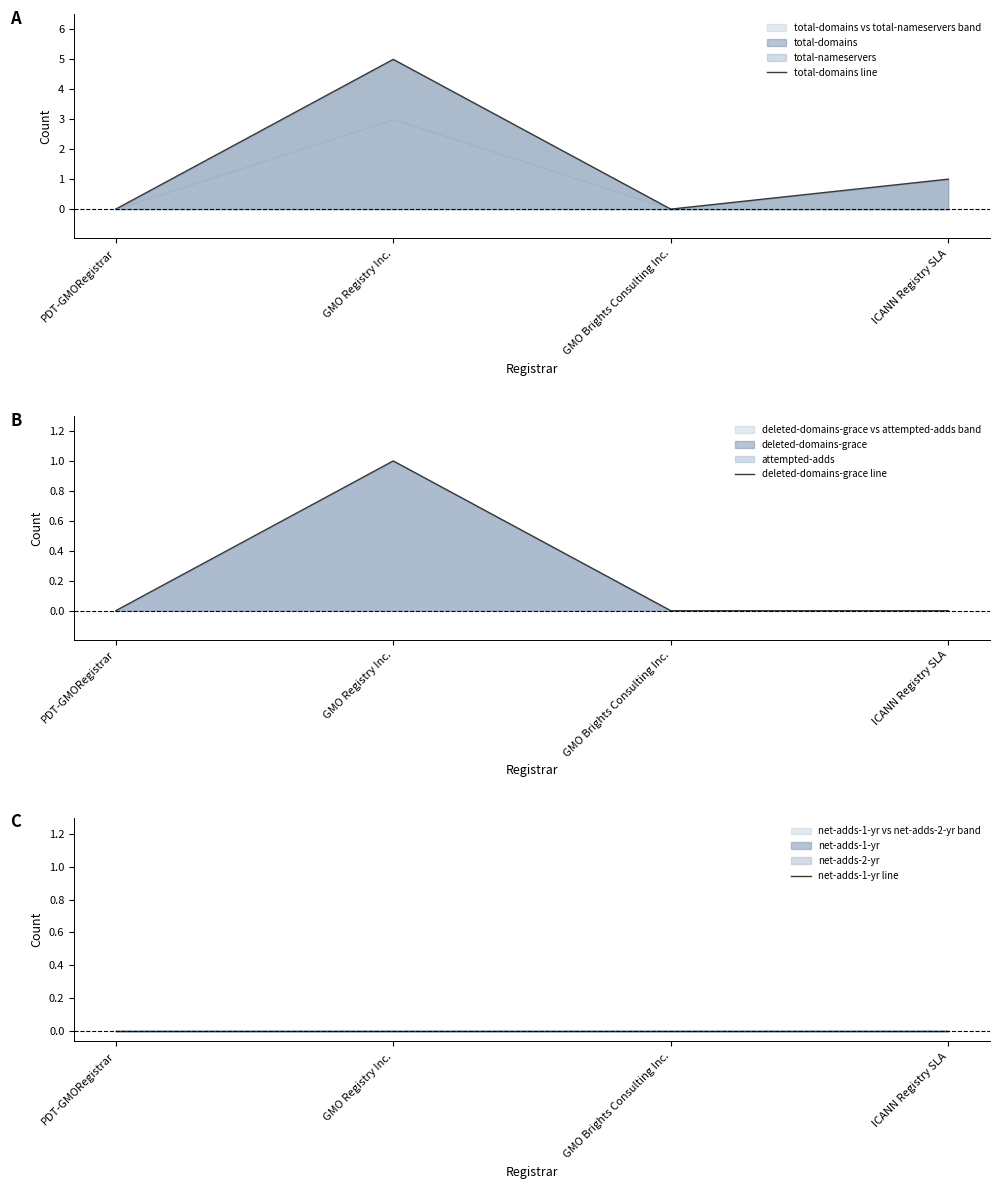

Between GMO Registry Inc. and PDT-GMORegistrar, which is larger?

GMO Registry Inc.